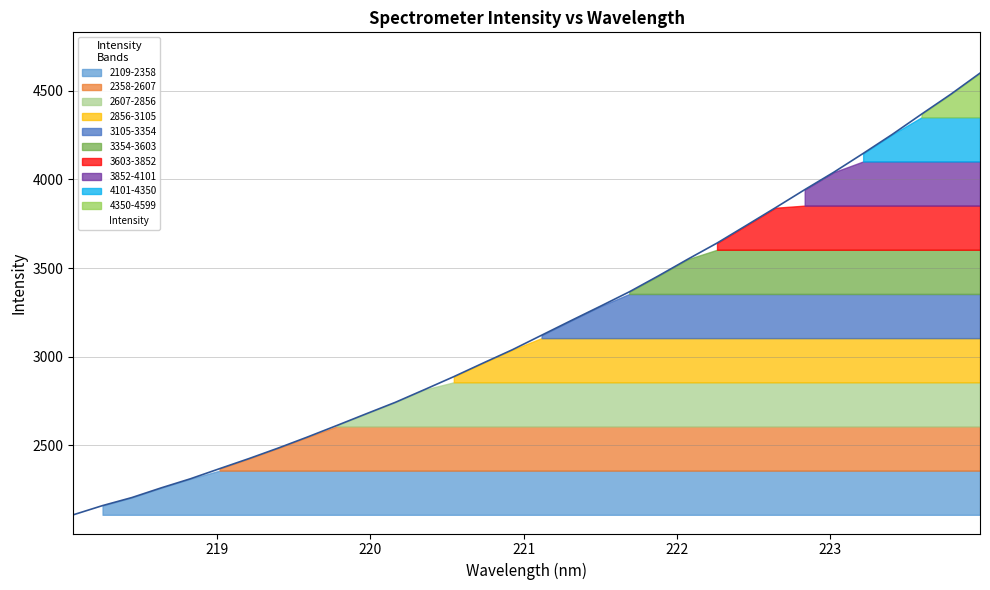

What is the label of the 11th point from the left?

219.9712